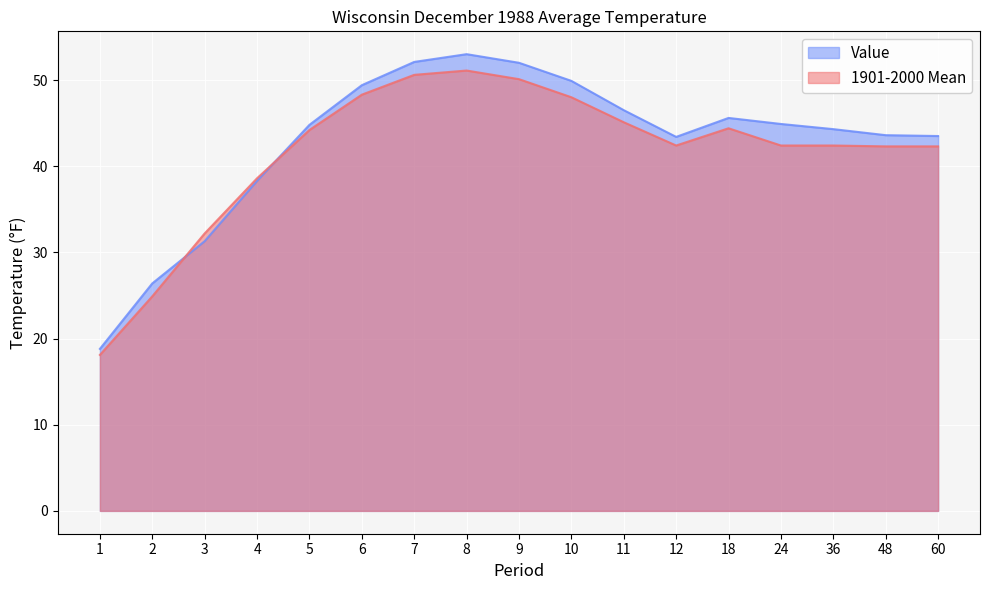

The Value series shows 19.8 at 36. True or false?

False